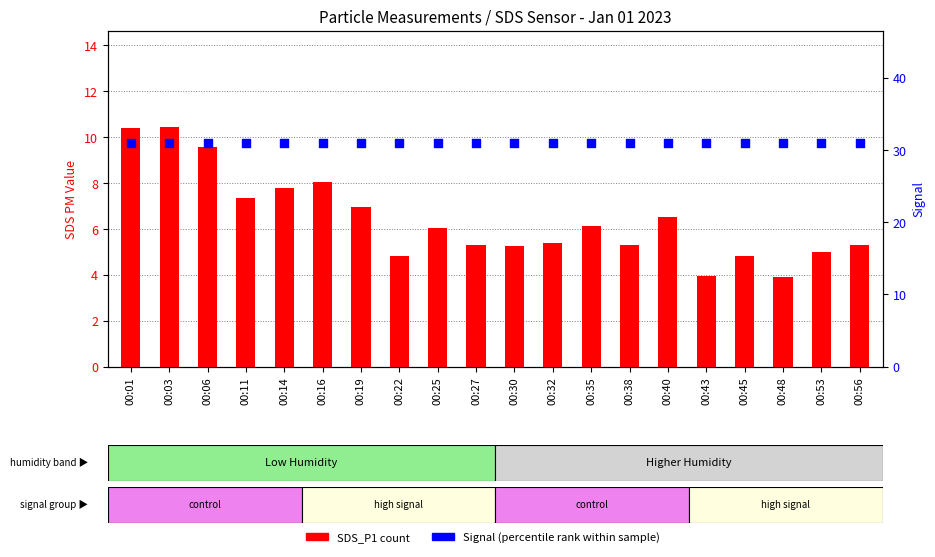

At how many categories does at least one series exceed 30?

20